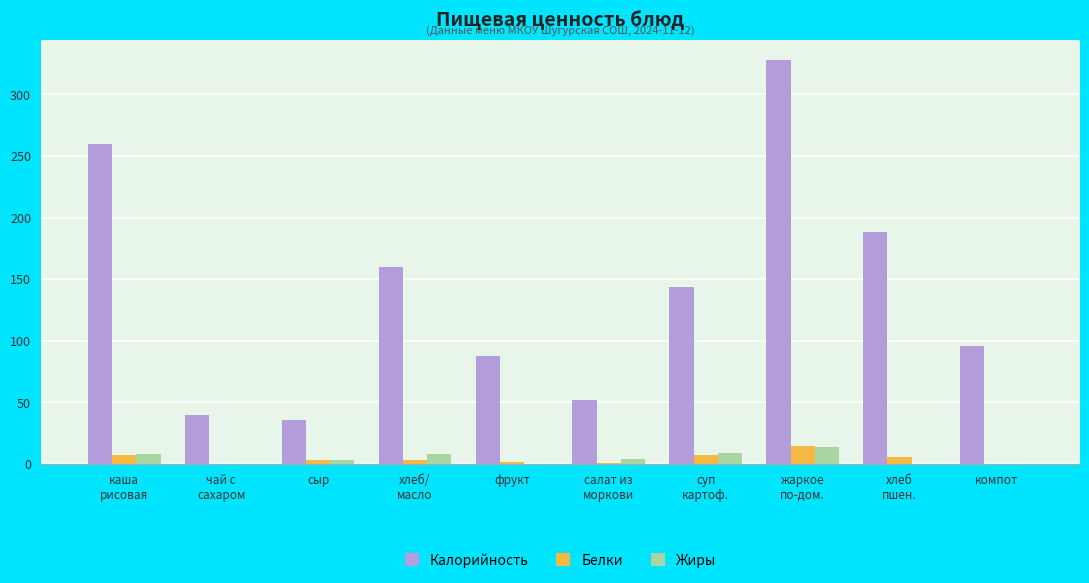

Count the number of categories in the chart.

10